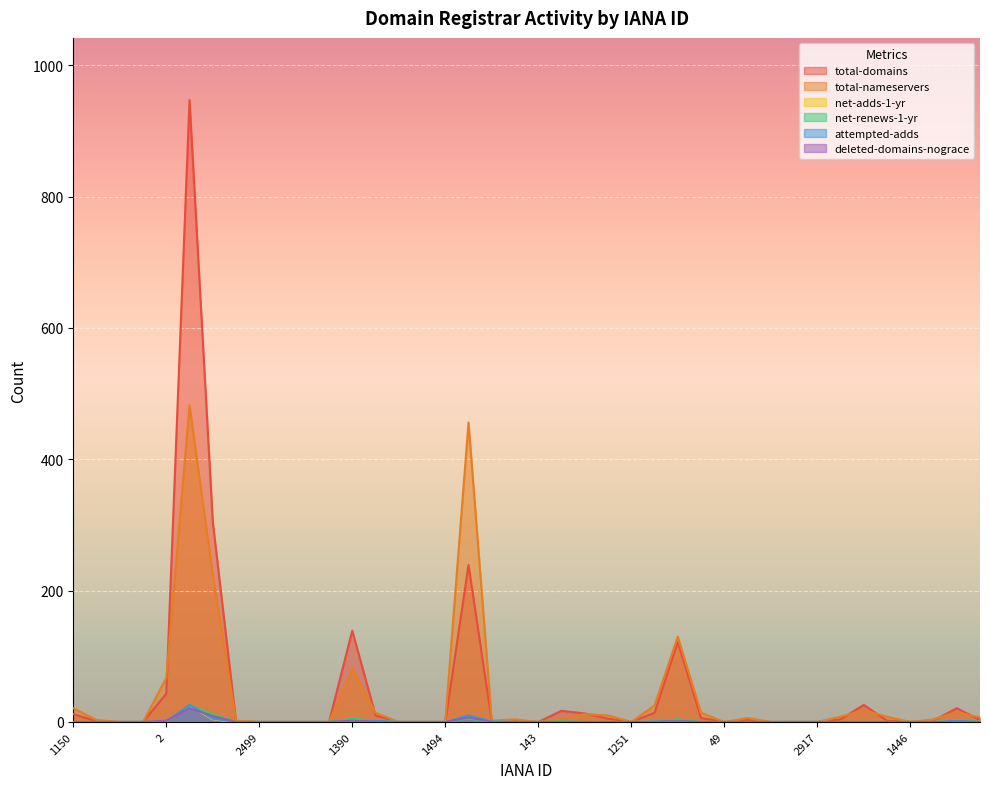

After their last crossing, which series has the higher values: net-renews-1-yr or net-adds-1-yr?

net-renews-1-yr